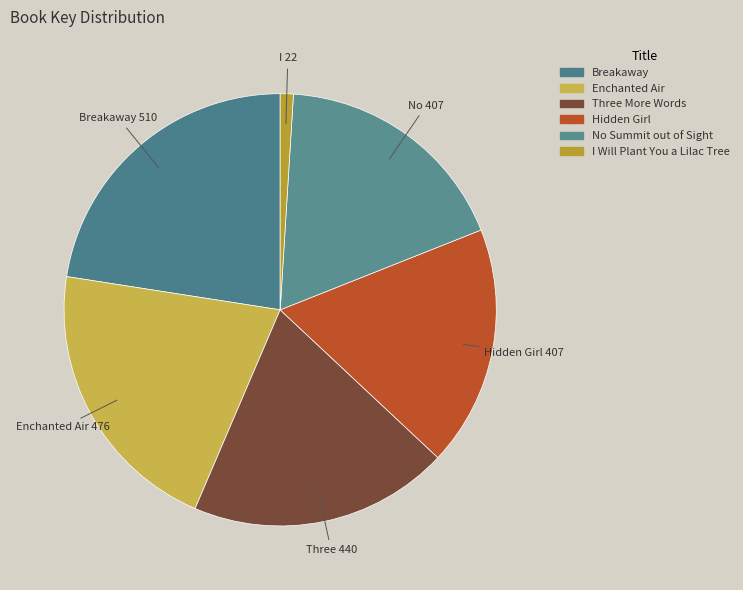

To the nearest percent, what is the average slice percentage?

17%